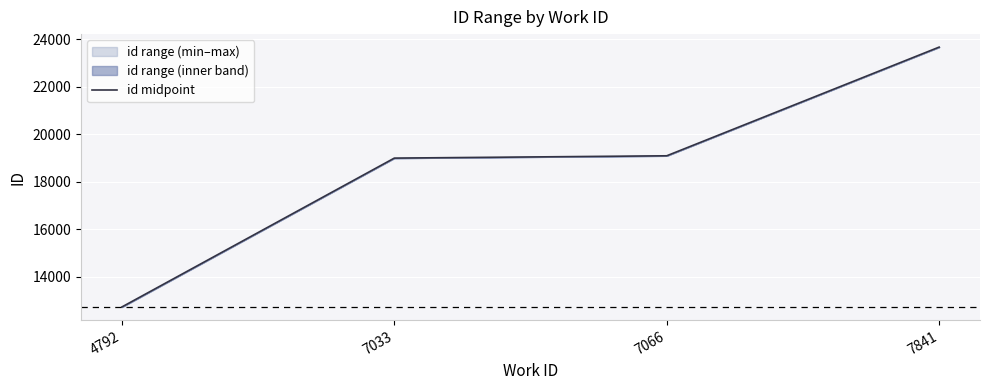

Which has a higher value, 4792 or 7841?

7841